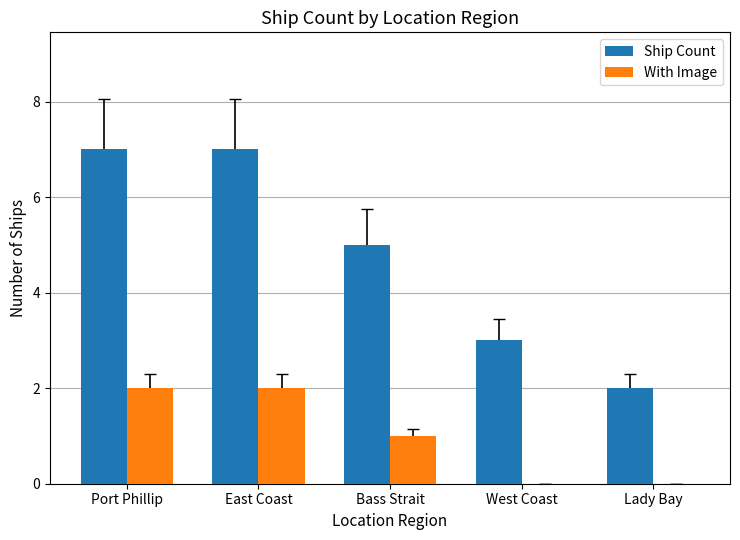

Count the number of data series in this chart.

2